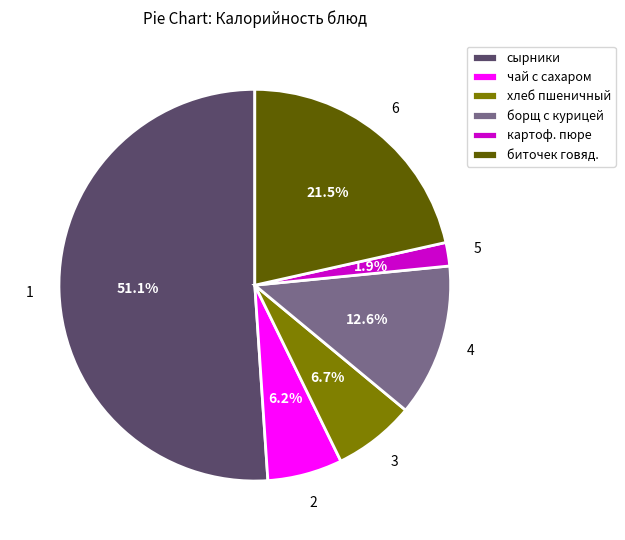

Which slice is the smallest?

картоф. пюре